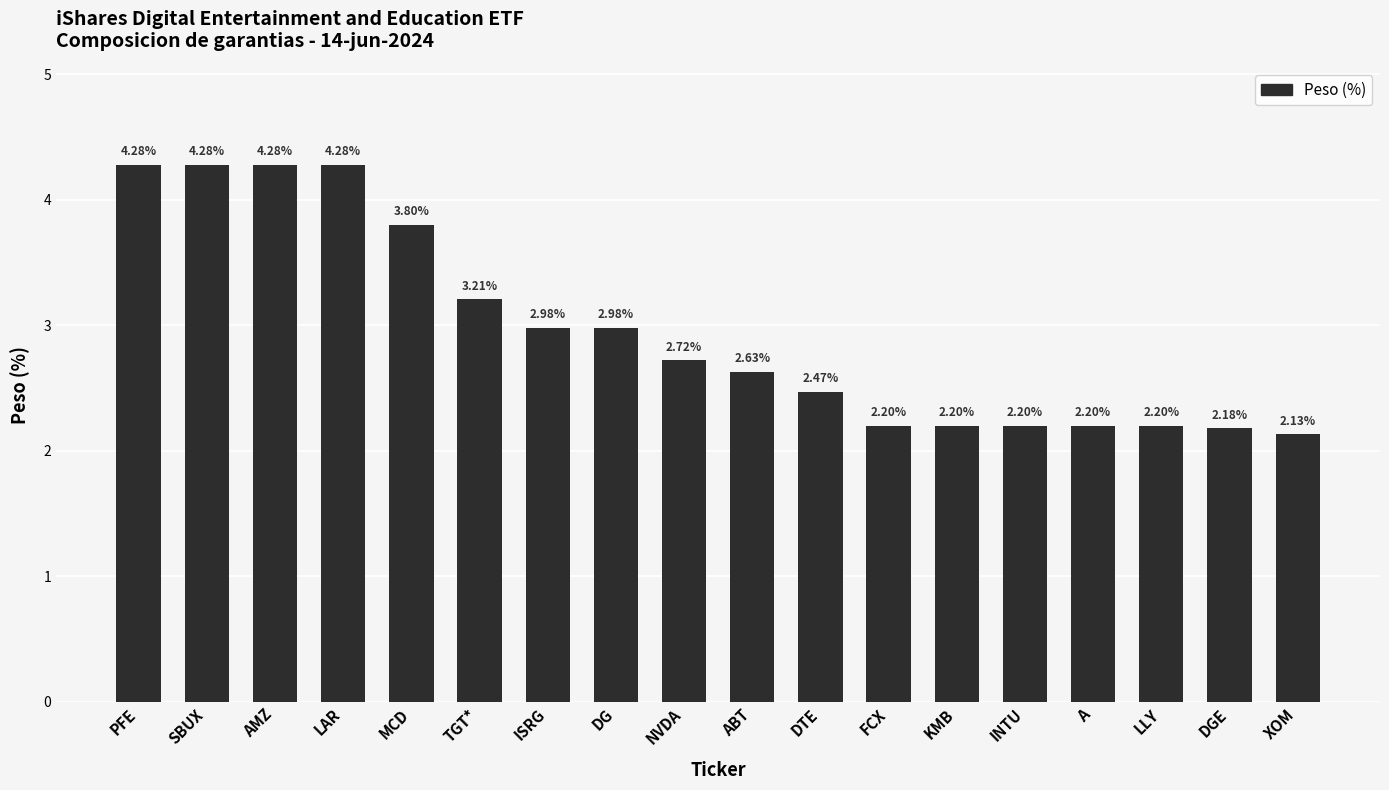

Which label corresponds to the smallest value in the chart?

XOM